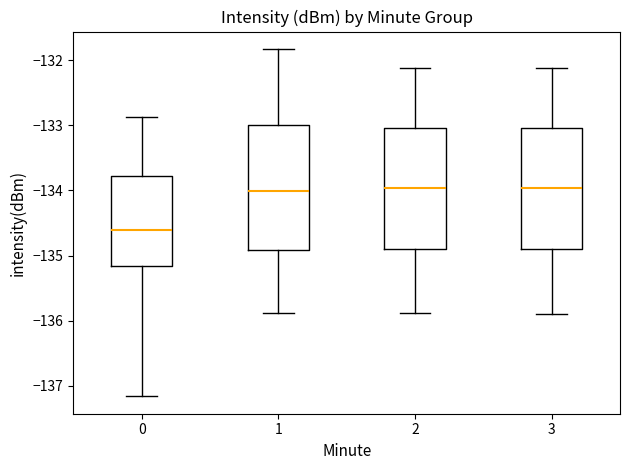

Reading left to right, read every box against the y-axis: the position of its median line, the range the box covers, and the ends of its whiskers. The values are not printed on the chart, so give them approximately, as read against the axis.

0: median -134.6, box -135.2 to -133.8, whiskers -137.2 to -132.9
1: median -134.0, box -134.9 to -133.0, whiskers -135.9 to -131.8
2: median -134.0, box -134.9 to -133.0, whiskers -135.9 to -132.1
3: median -134.0, box -134.9 to -133.0, whiskers -135.9 to -132.1